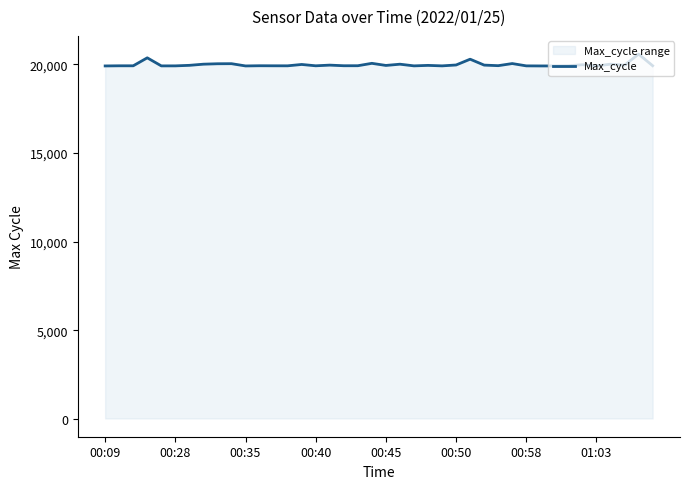

Is it true that the value at 00:58 is 19913?

True